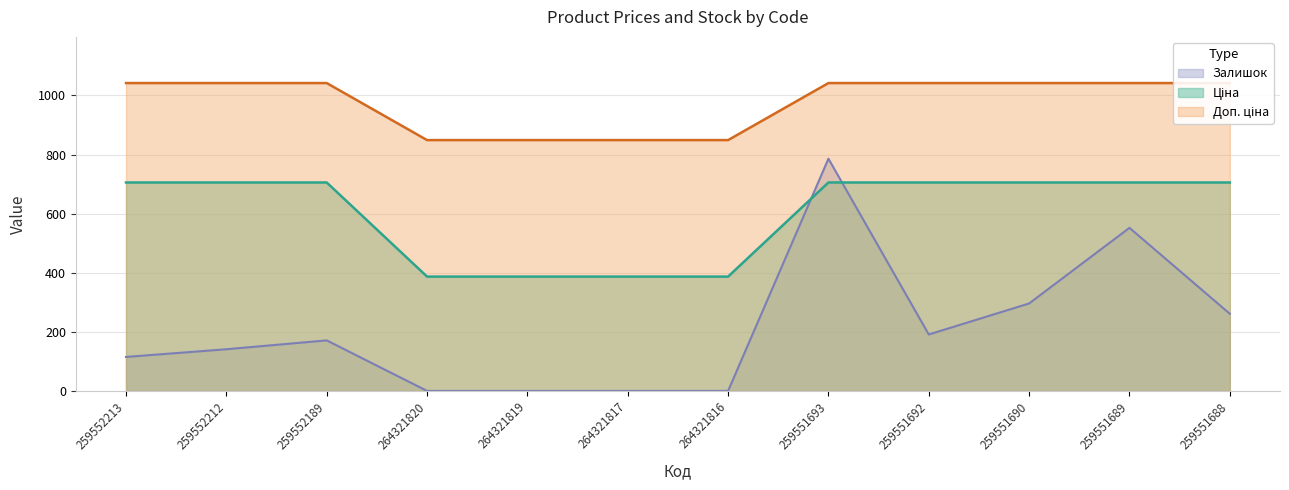

What is the maximum value for Залишок?

786.0